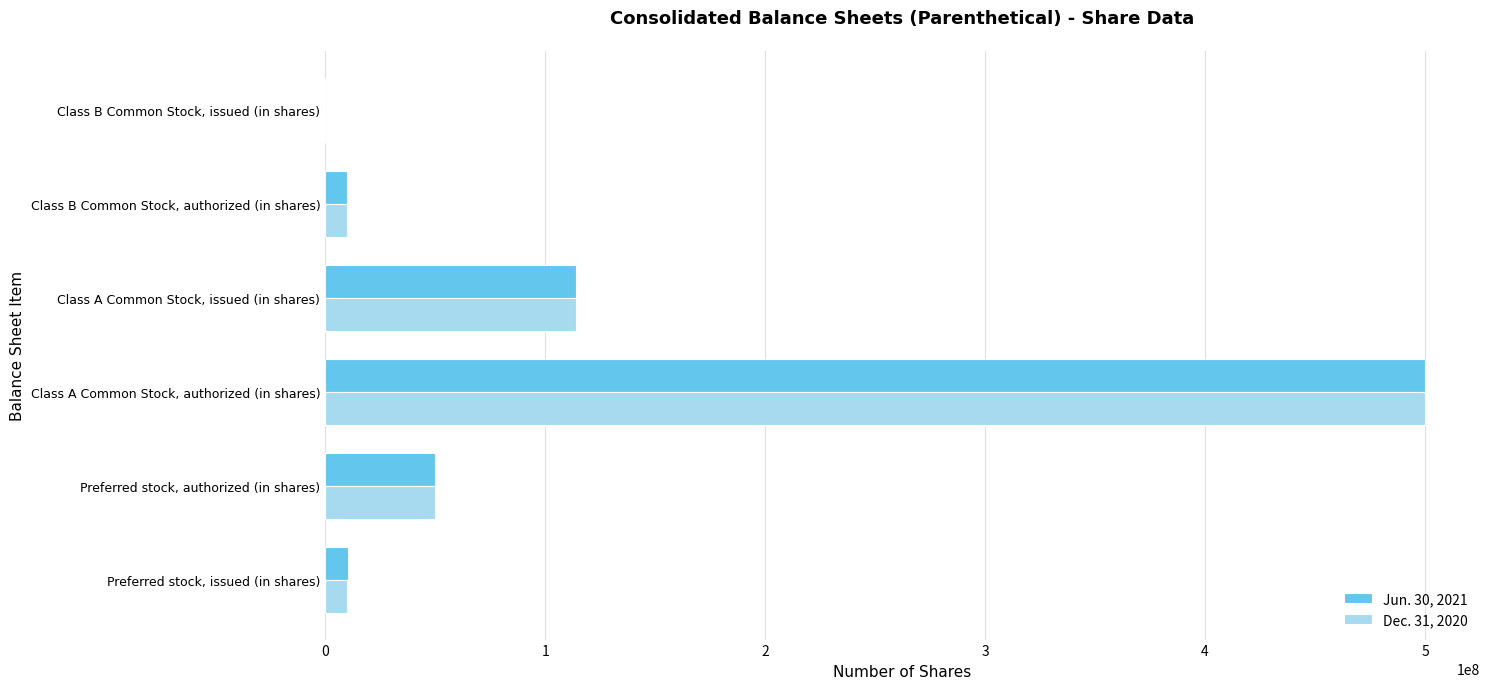

Which category has the highest value across all series?

Class A Common Stock, authorized (in shares)